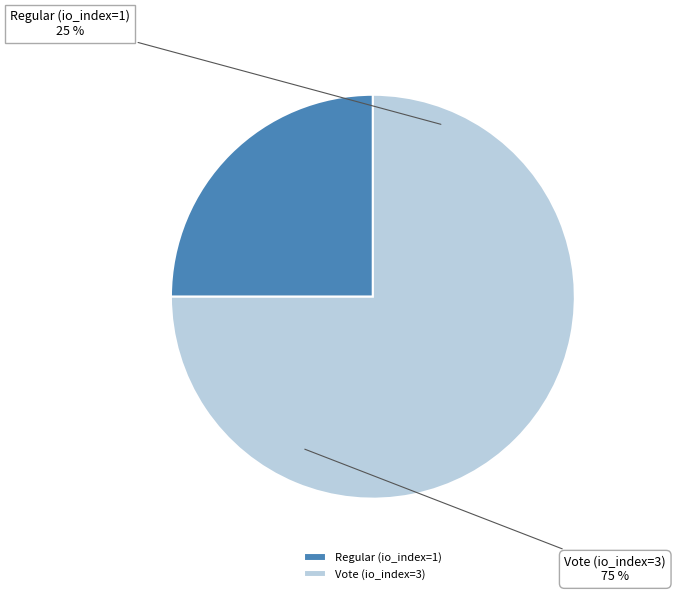

To the nearest percent, what is the difference between the largest and smallest slice percentages?

50%